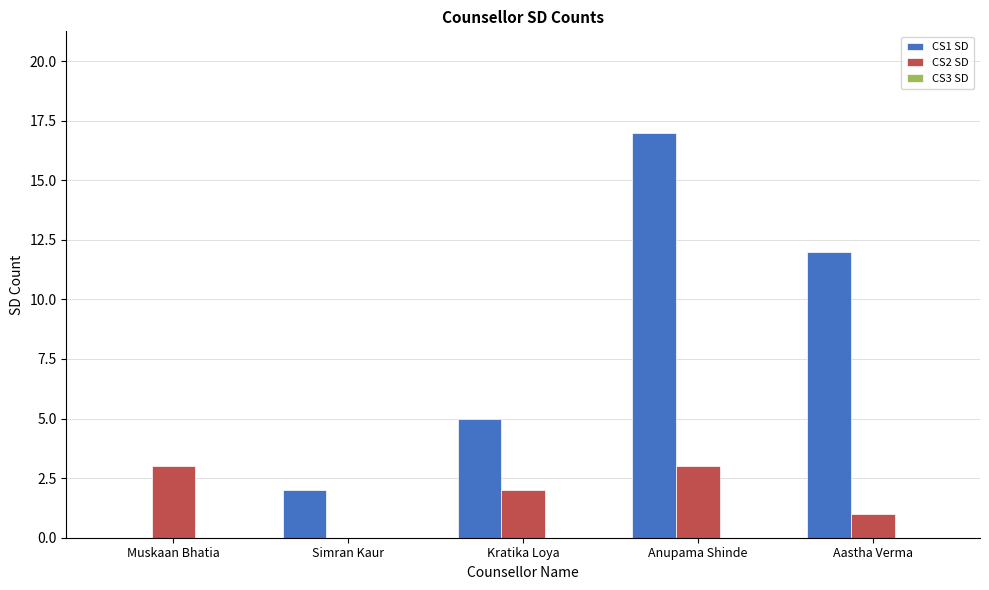

Which series has the largest range (max minus min)?

CS1 SD